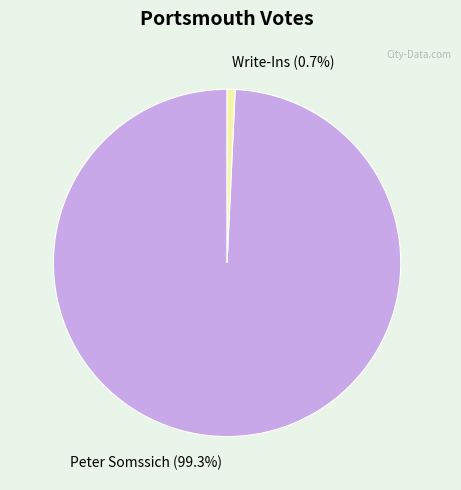

To the nearest percent, what percentage of the pie is Write-Ins?

1%